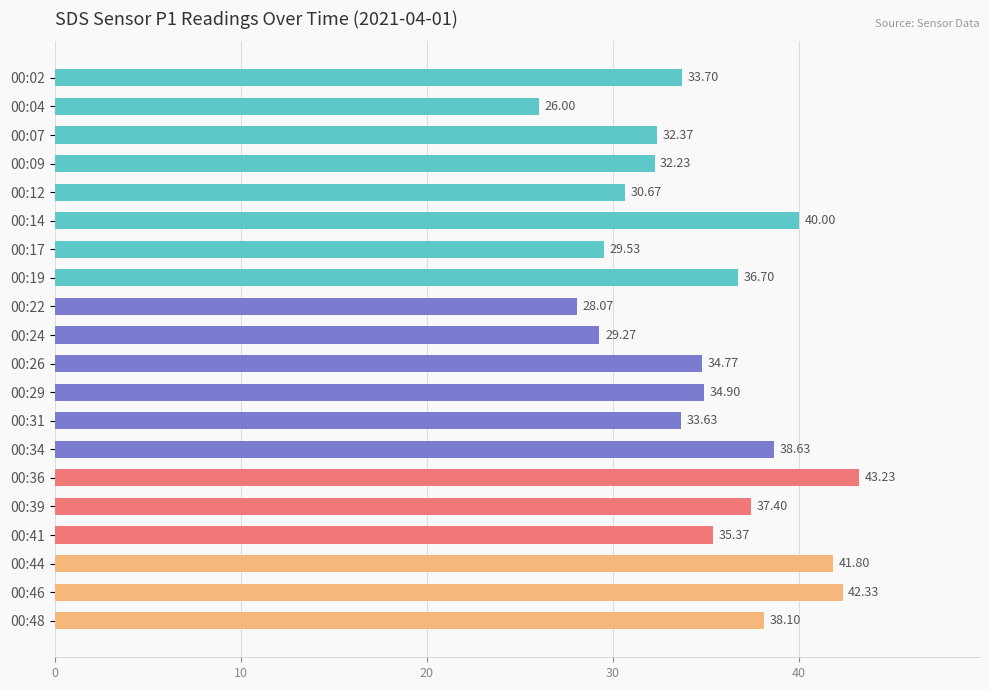

Between 00:19 and 00:07, which is larger?

00:19